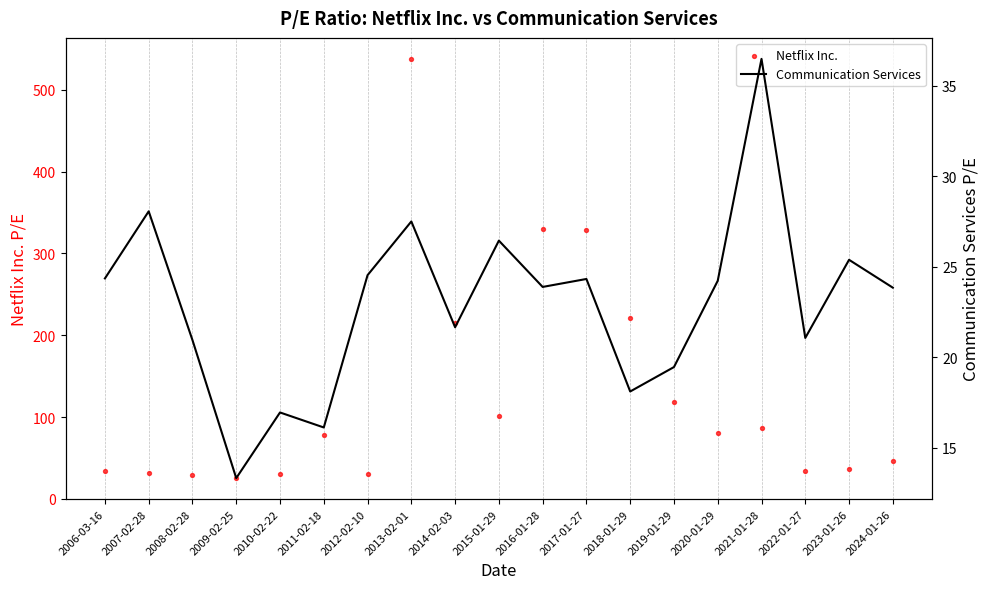

Which series has the largest total across all categories?

Netflix Inc.